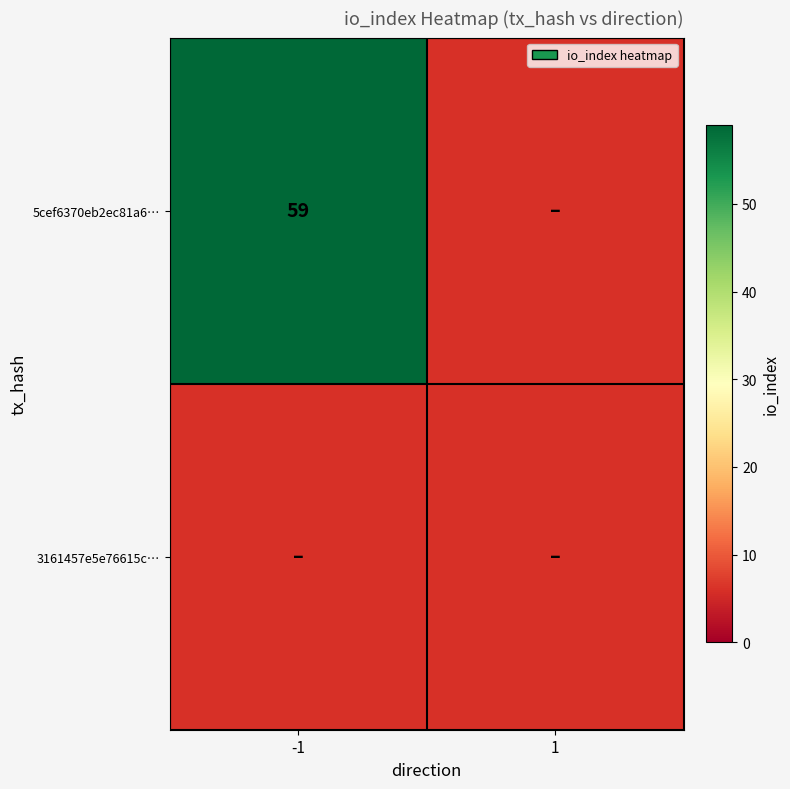

Reading left to right, what are all the values shown in this chart?

5cef6370eb2ec81a63214684507fa07227f8b48: -1=59	1=0
3161457e5e76615cb2bdf58b7bfde92d258acda: -1=0	1=0